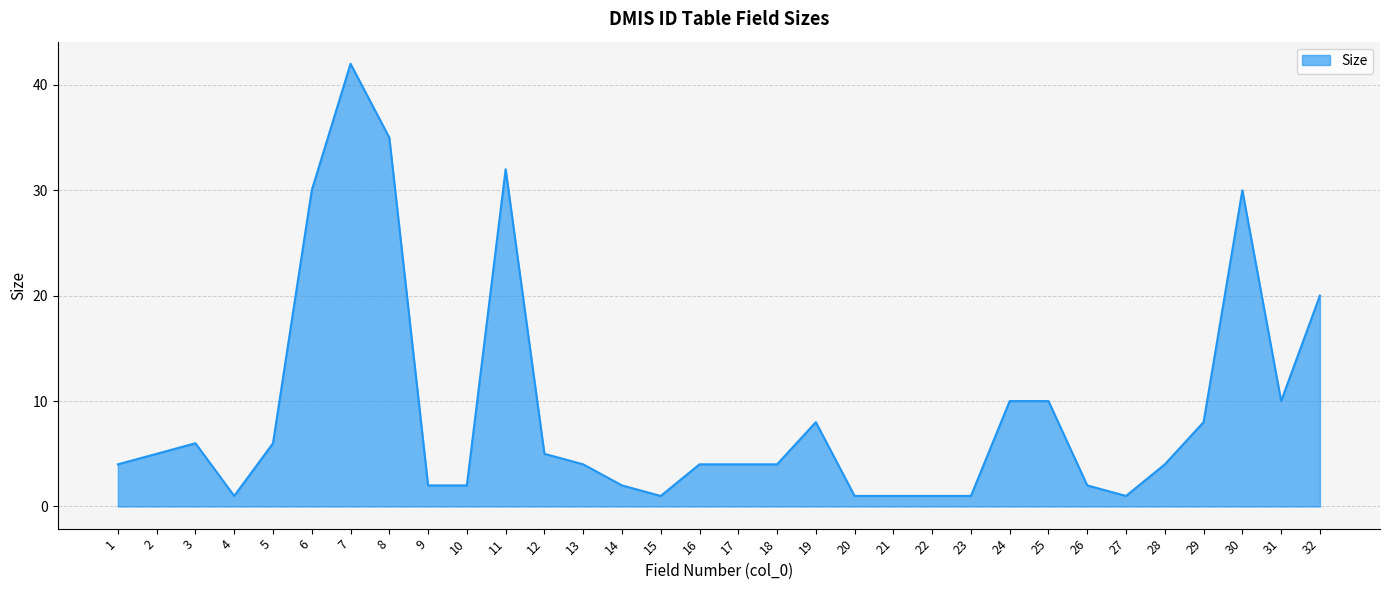

True or false: the data shows 3 at 29.

False